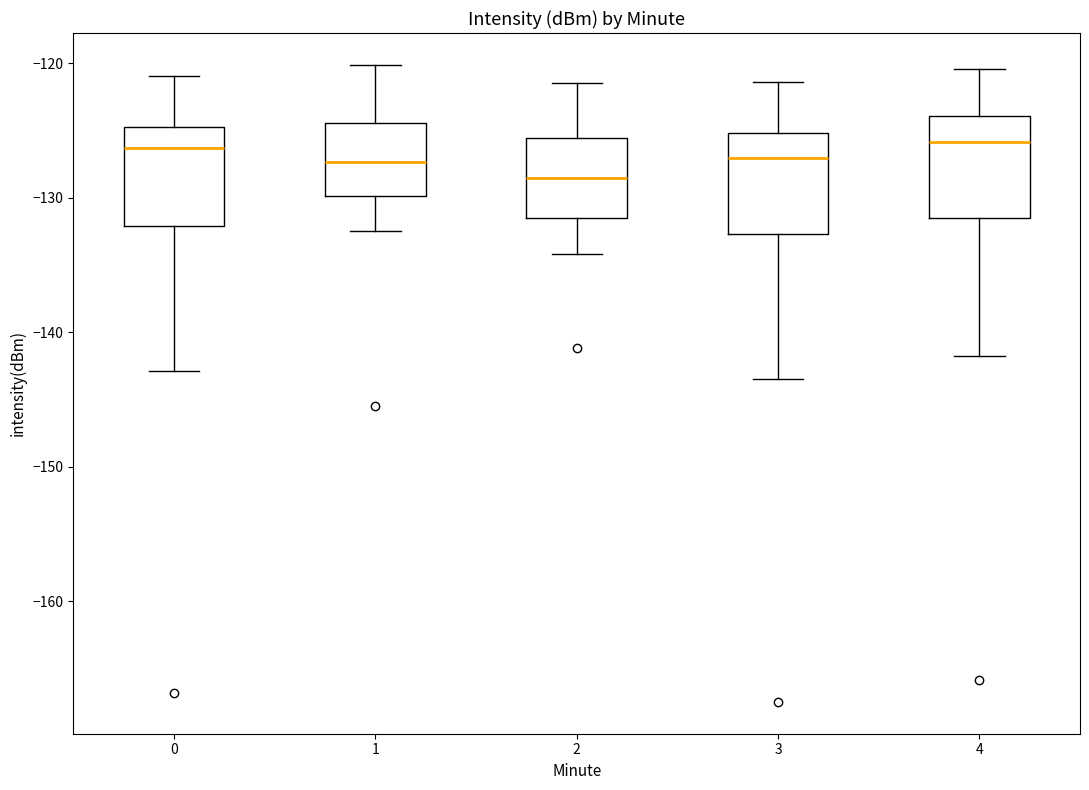

Reading left to right, read every box against the y-axis: the position of its median line, the range the box covers, and the ends of its whiskers. The values are not printed on the chart, so give them approximately, as read against the axis.

0: median -126, box -132 to -125, whiskers -143 to -121
1: median -127, box -130 to -124, whiskers -132 to -120
2: median -128, box -131 to -126, whiskers -134 to -121
3: median -127, box -133 to -125, whiskers -143 to -121
4: median -126, box -131 to -124, whiskers -142 to -120